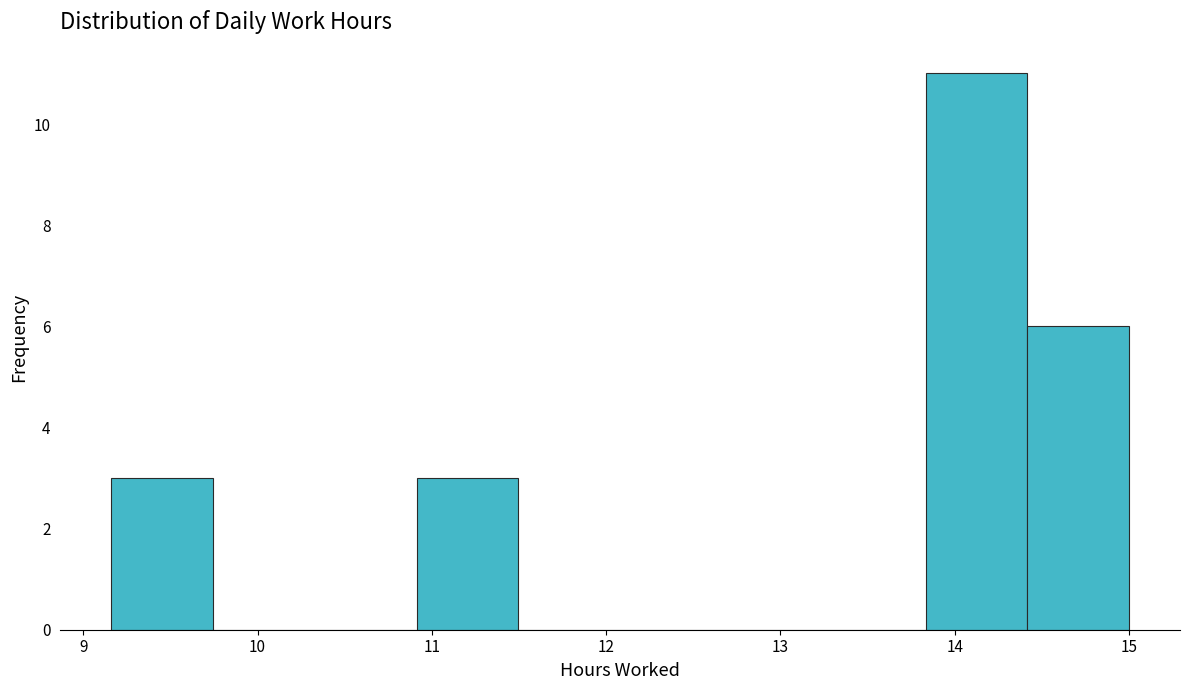

How tall is the bar that spans 10.9 to 11.5 on the x-axis? Neither the bar edges nor the heights are printed on the chart, so give them approximately, as read against the axes.

3